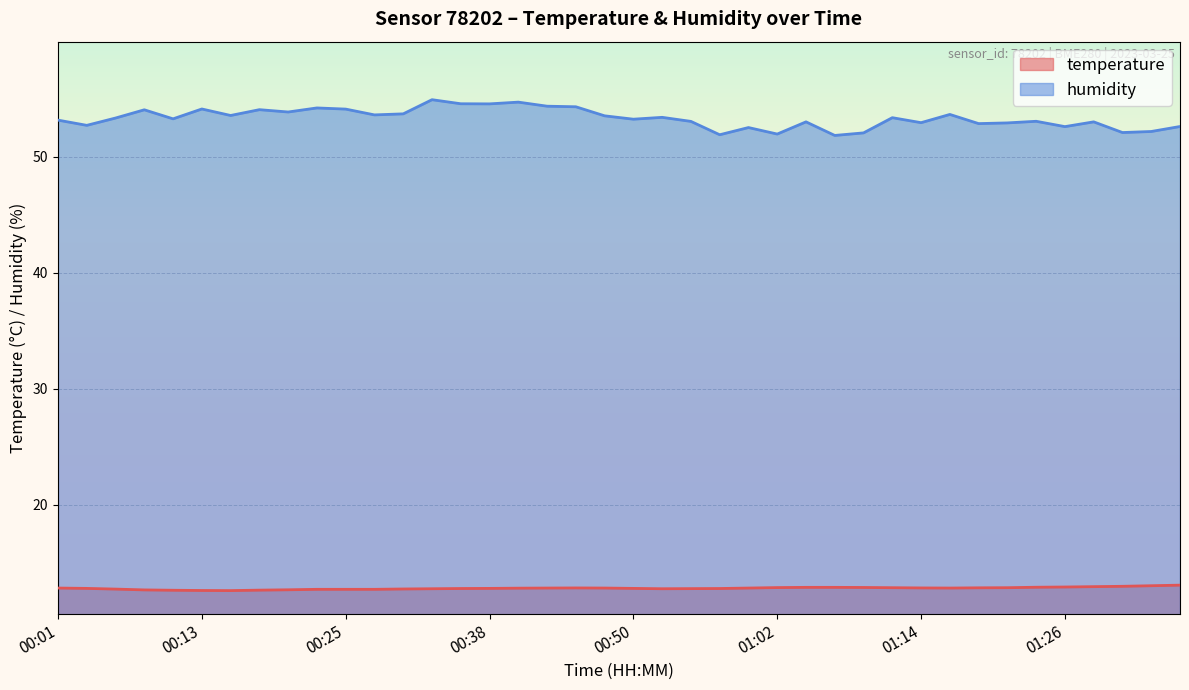

True or false: temperature and humidity cross at least once.

False